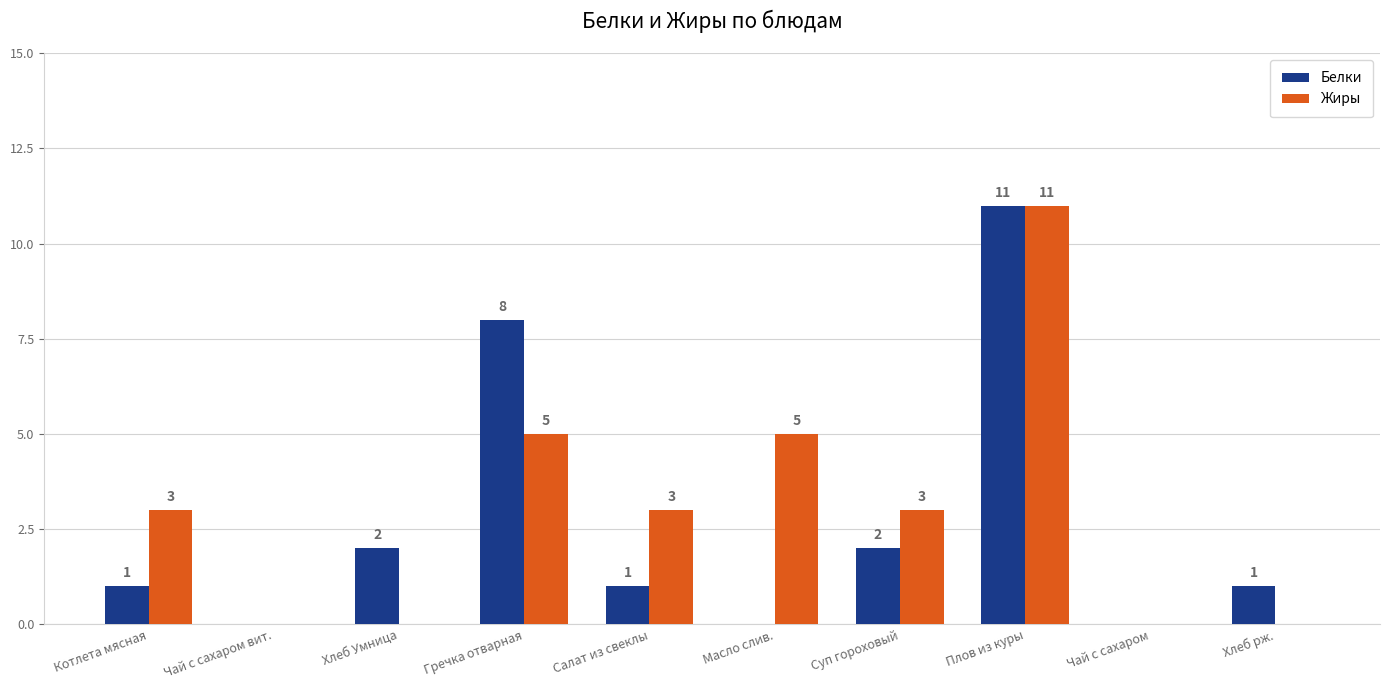

Which series has the largest total across all categories?

Жиры